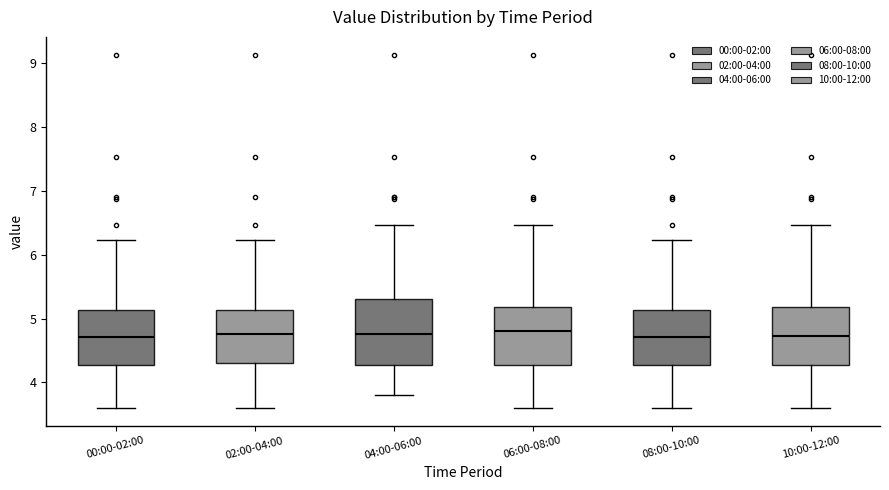

Where is the lower edge of the box for 02:00-04:00 on the y-axis? The values are not printed on the chart, so give them approximately, as read against the axis.

4.3